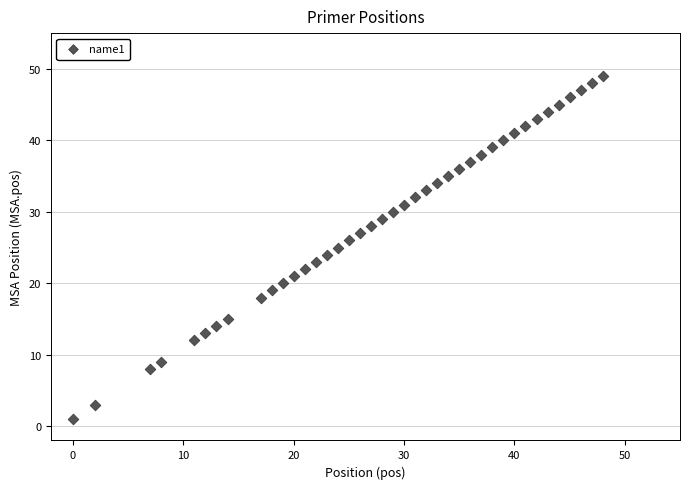

What is the range of X values (max minus min)?

48